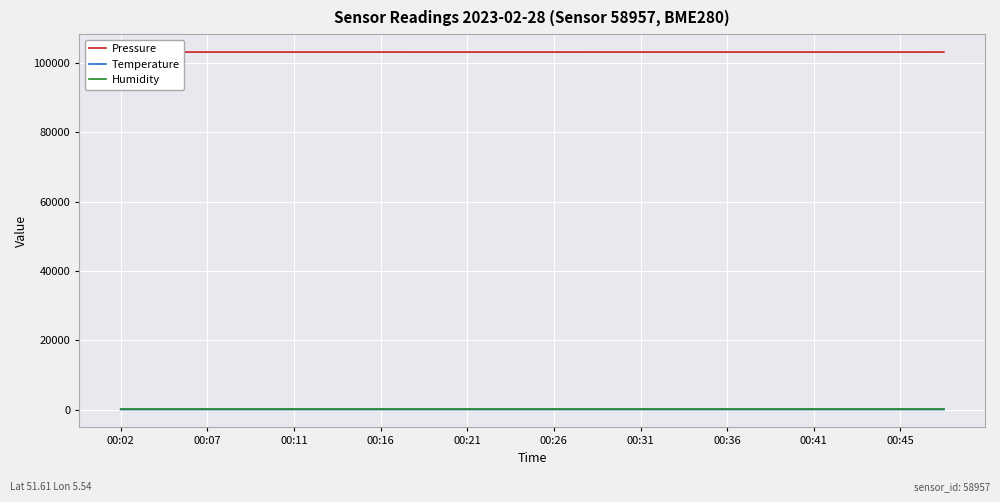

Which series has the largest total across all categories?

Pressure